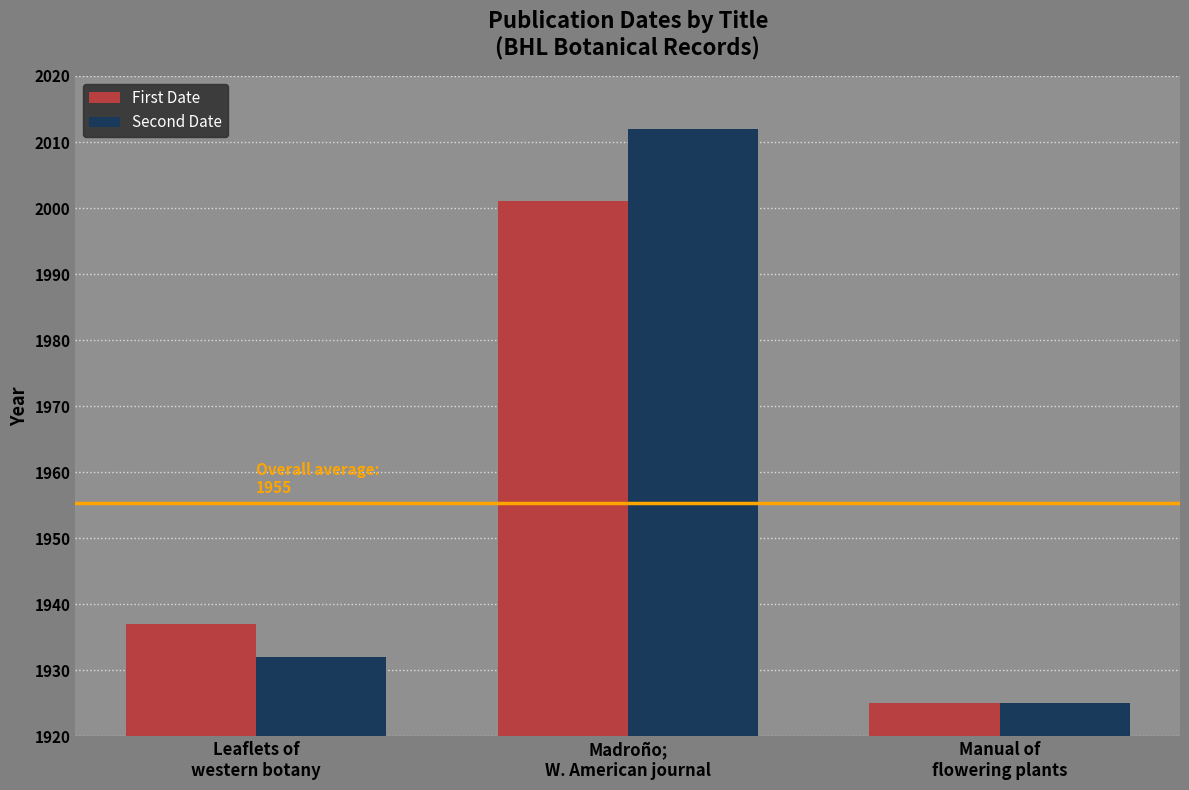

Which series has the largest total across all categories?

Second Date